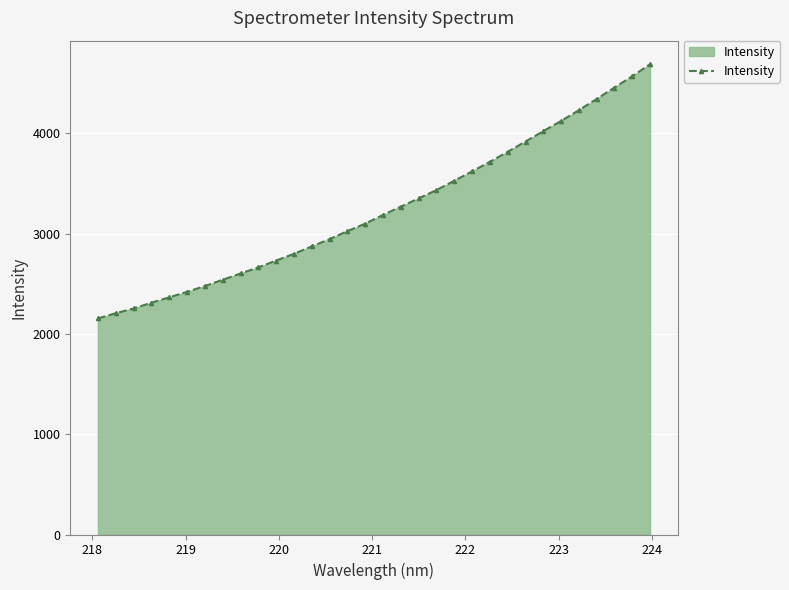

What is the minimum value shown in the chart?

2154.2